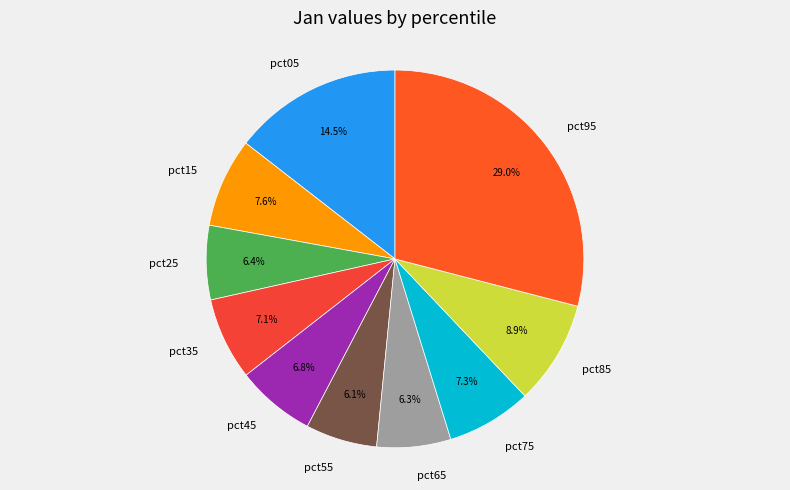

What is the largest slice in the pie chart?

pct95